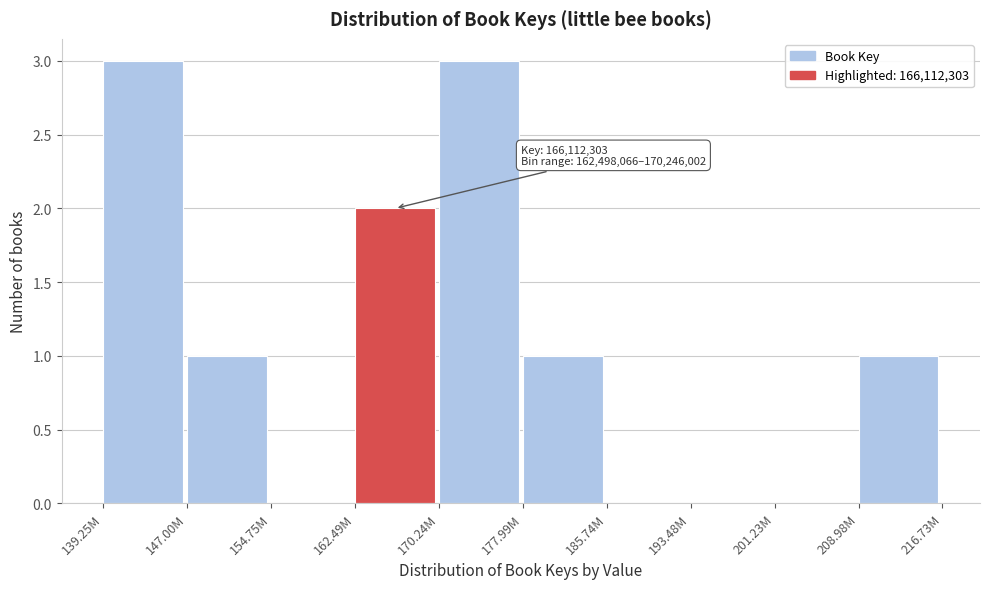

Reading right to left, what are all the values shown in this chart?

208.98M=1	201.23M=0	193.48M=0	185.74M=0	177.99M=1	170.24M=3	162.49M=2	154.75M=0	147.00M=1	139.25M=3